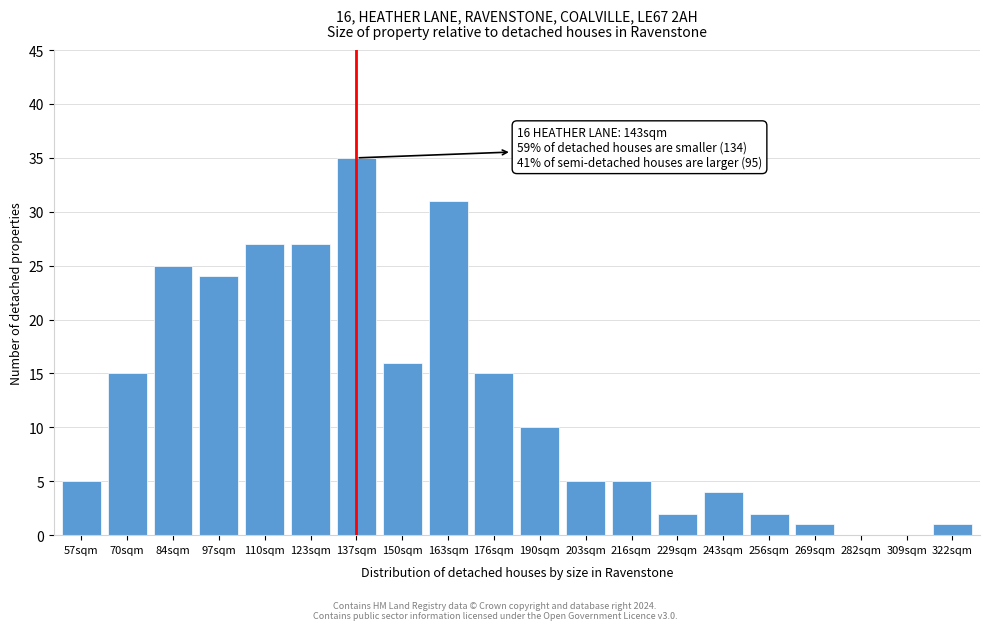

Reading left to right, what are all the values shown in this chart?

57sqm=5	70sqm=15	84sqm=25	97sqm=24	110sqm=27	123sqm=27	137sqm=35	150sqm=16	163sqm=31	176sqm=15	190sqm=10	203sqm=5	216sqm=5	229sqm=2	243sqm=4	256sqm=2	269sqm=1	282sqm=0	309sqm=0	322sqm=1